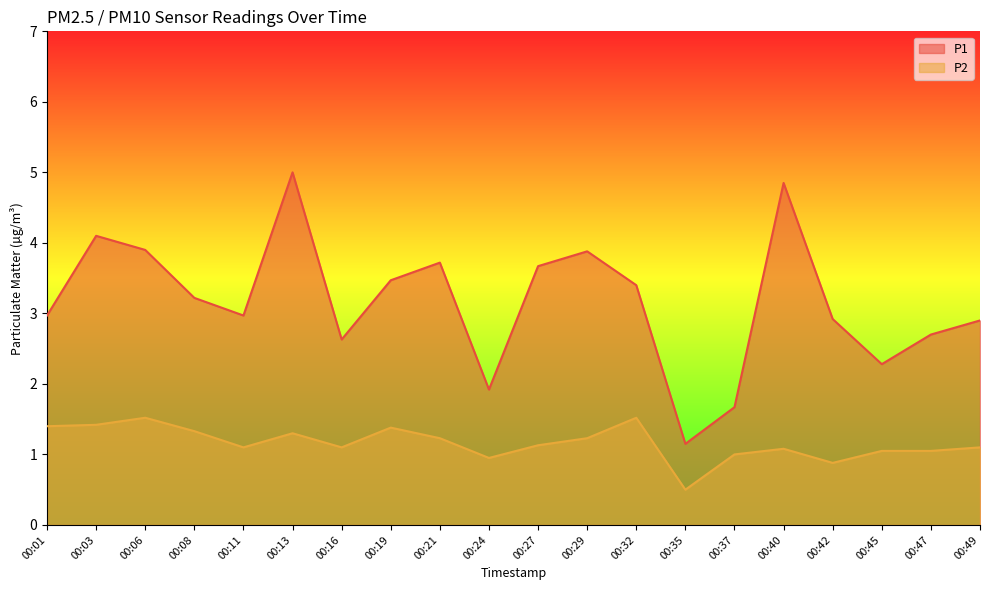

What is the spread (max minus min) of values at 00:01?

1.6